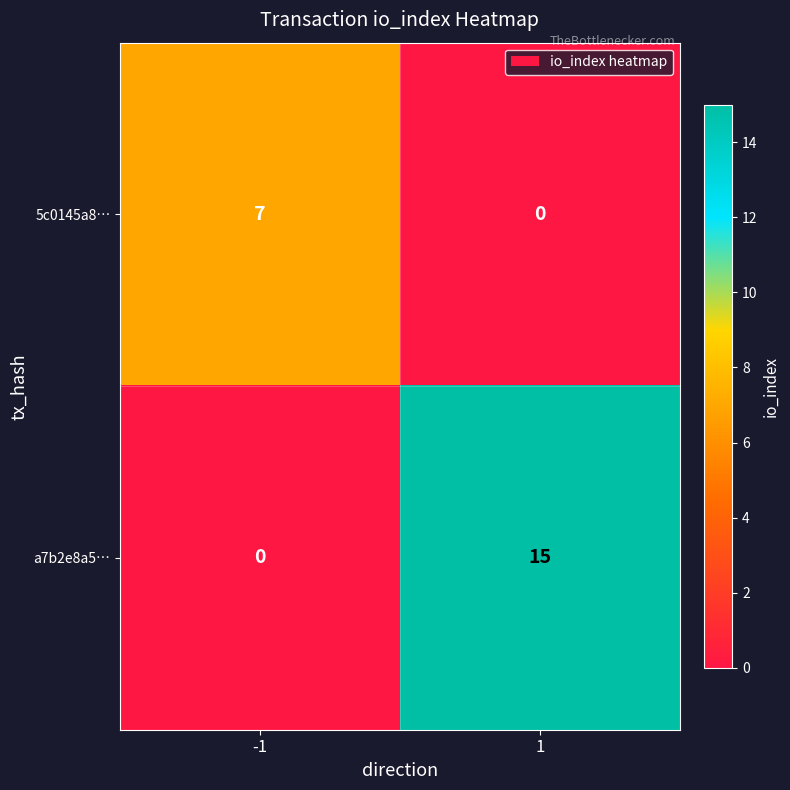

Count the number of categories in the chart.

2